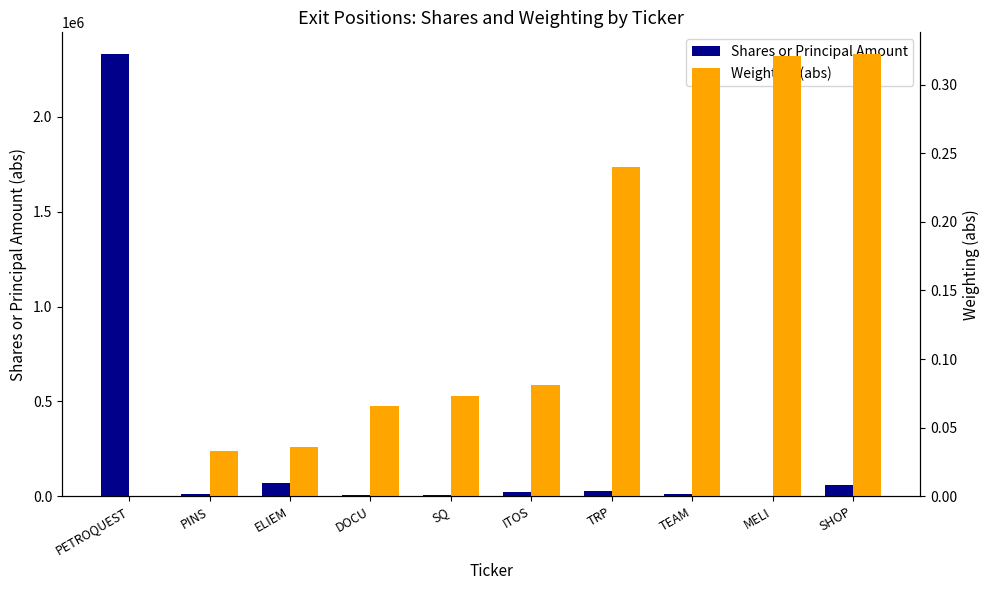

What is the average value of the Shares or Principal Amount series?

253743.8